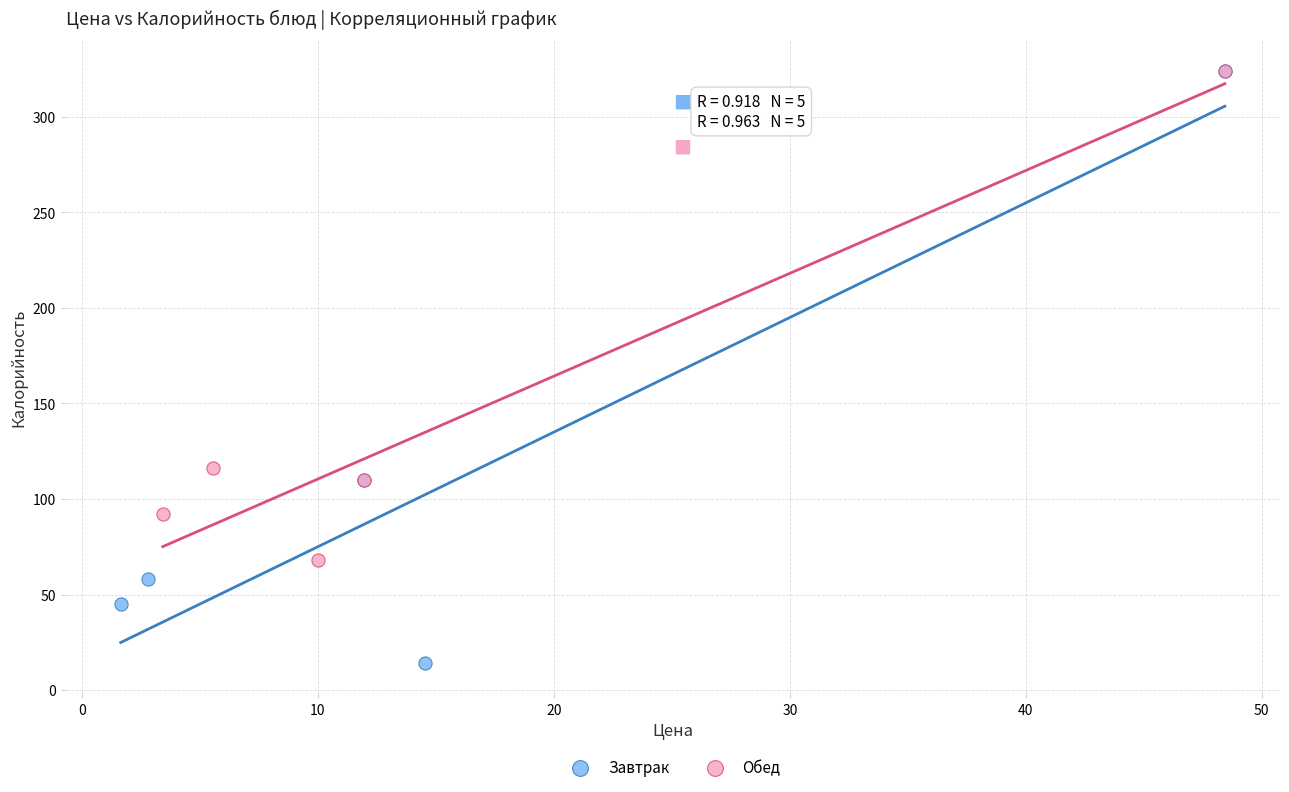

Which series has the largest Y range (max minus min)?

Завтрак